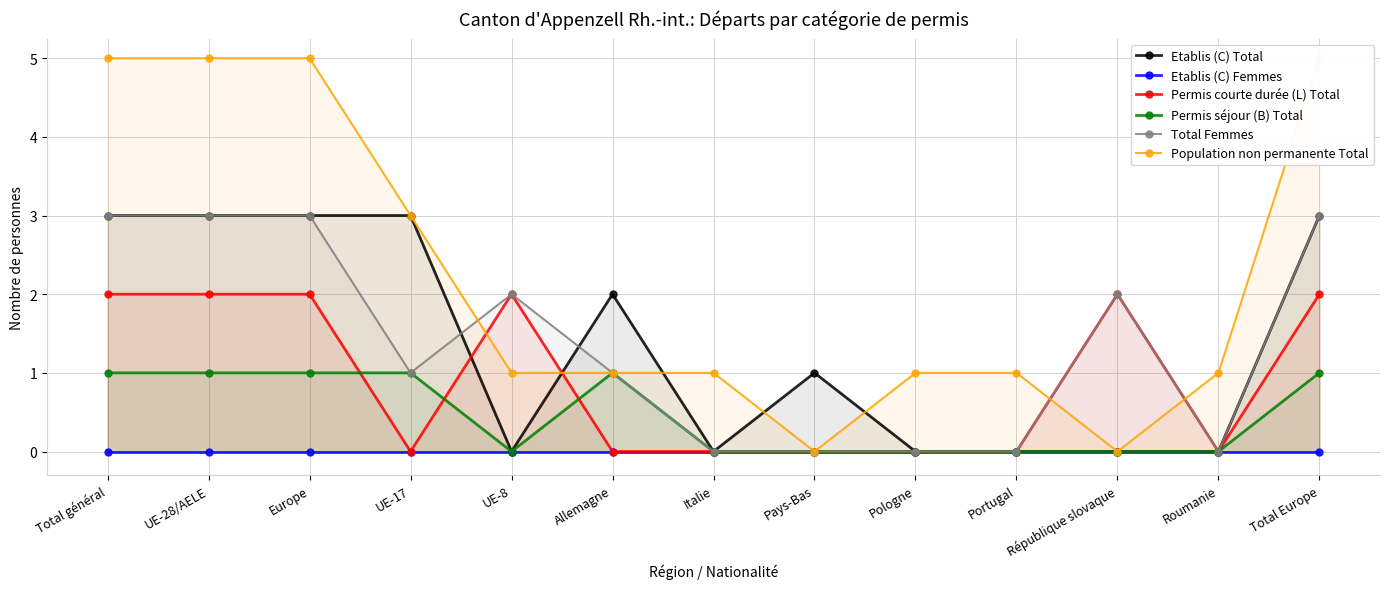

How many lines are shown in the chart?

6